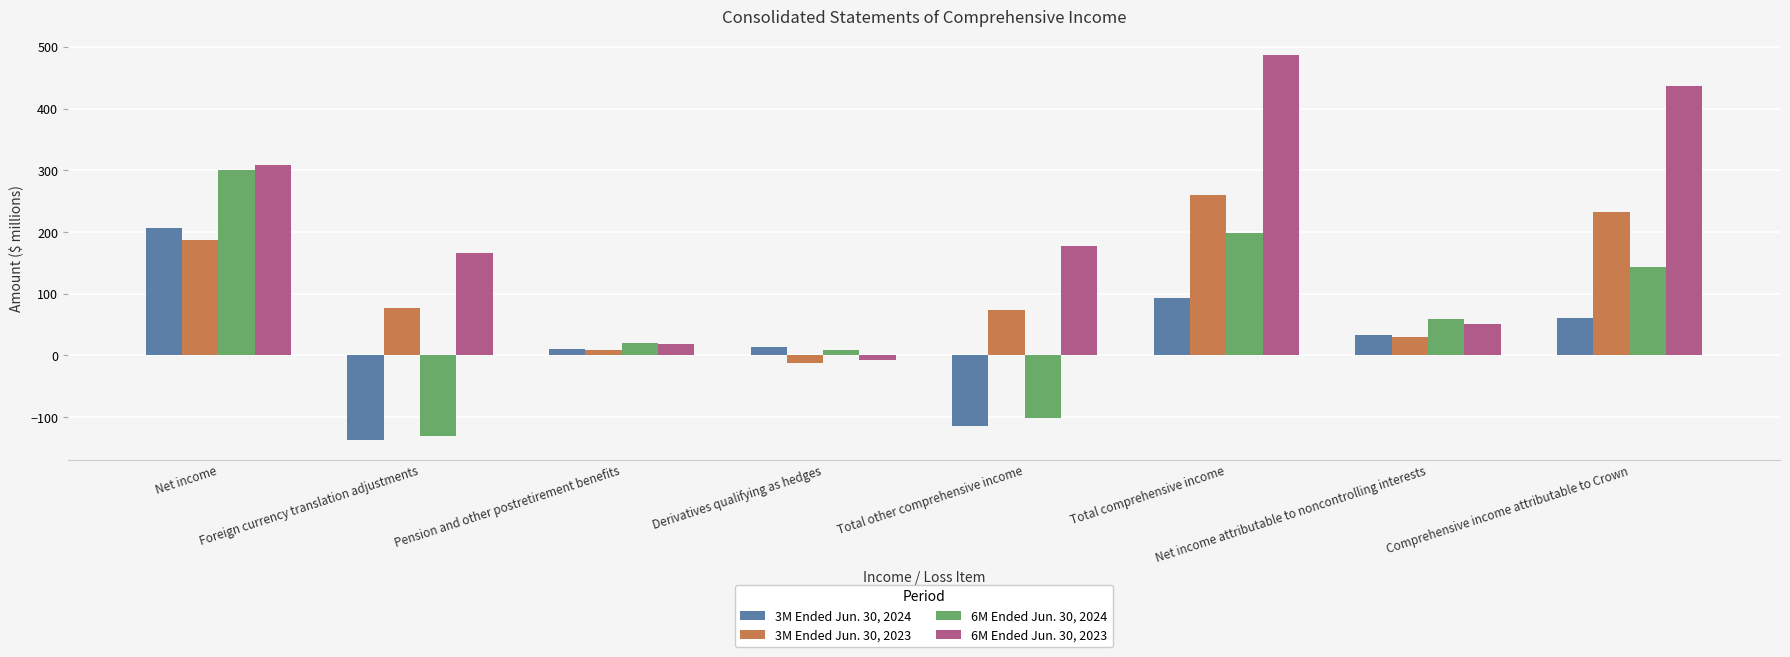

Reading right to left, extract all data points from this chart.

3M Ended Jun. 30, 2024: 60	33	93	-114	14	10	-138	207
3M Ended Jun. 30, 2023: 232	30	260	73	-13	9	77	187
6M Ended Jun. 30, 2024: 143	59	199	-101	9	20	-130	300
6M Ended Jun. 30, 2023: 437	50	486	177	-8	19	166	309